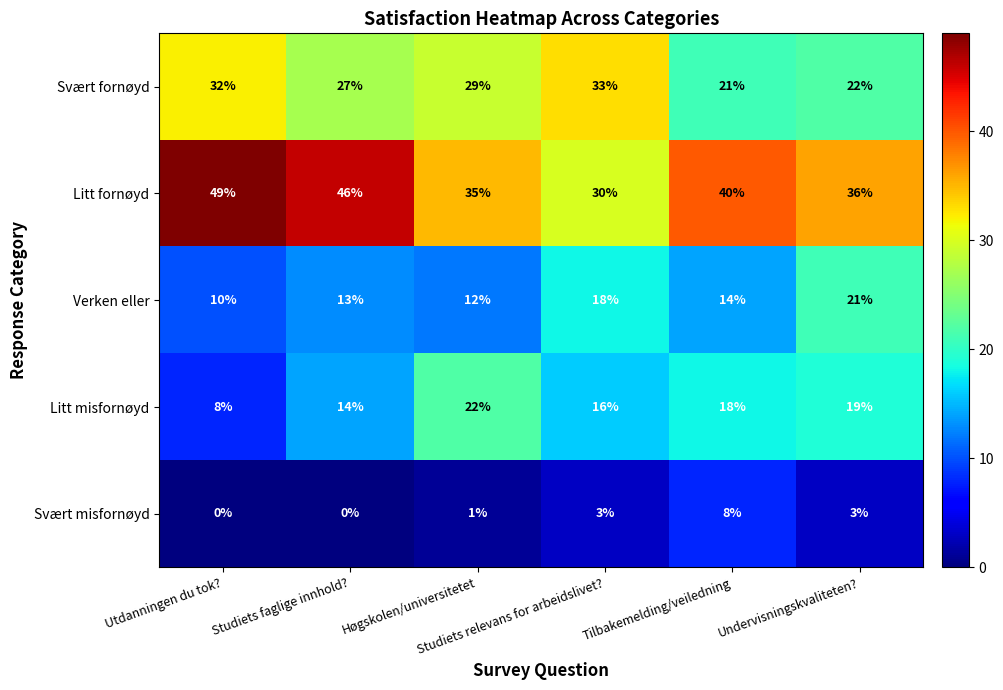

What is the average value of the Verken eller series?

15